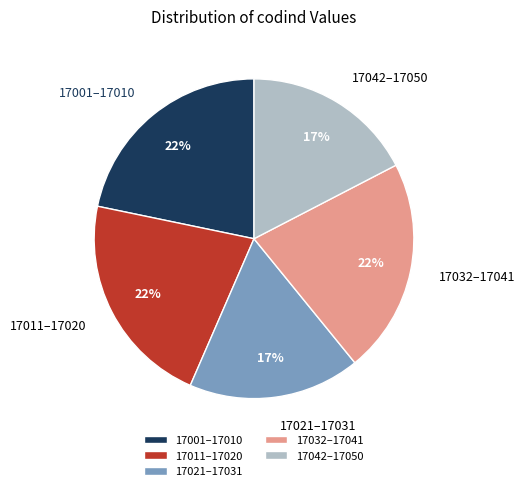

Does 17001–17010 represent more than half of the total?

No